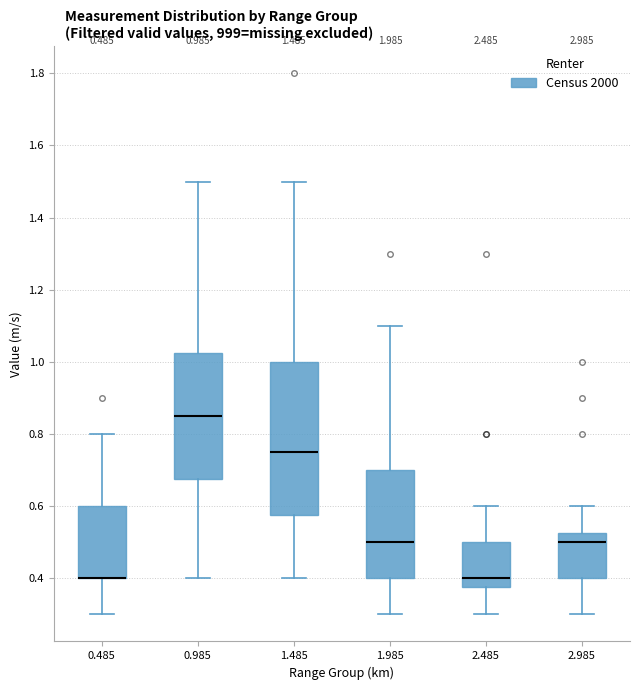

Which box is the tallest, from its lower edge to its upper edge?

1.485